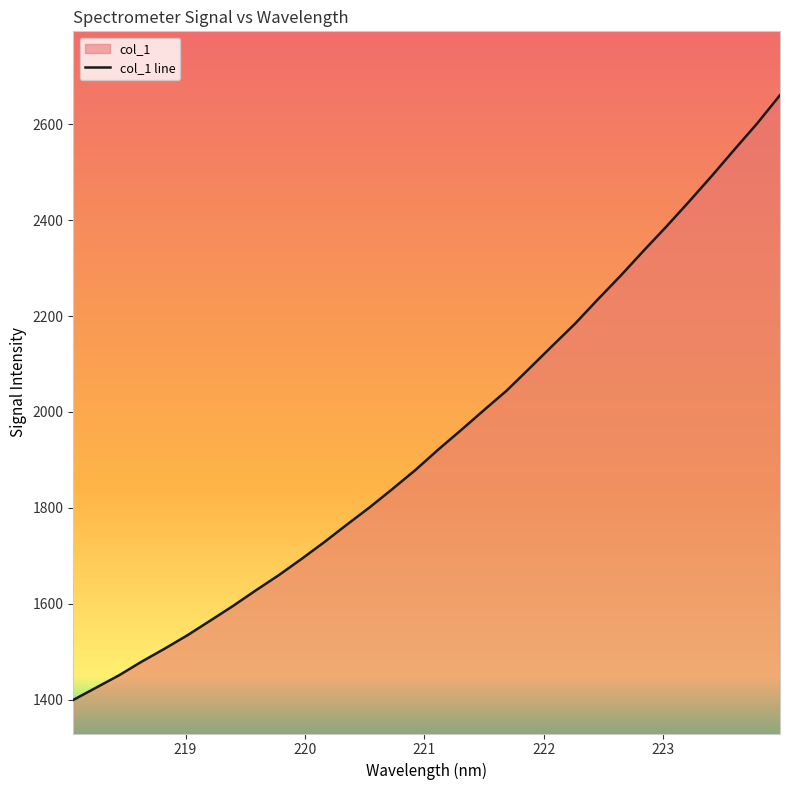

Does the chart display data point markers on the line(s)?

No